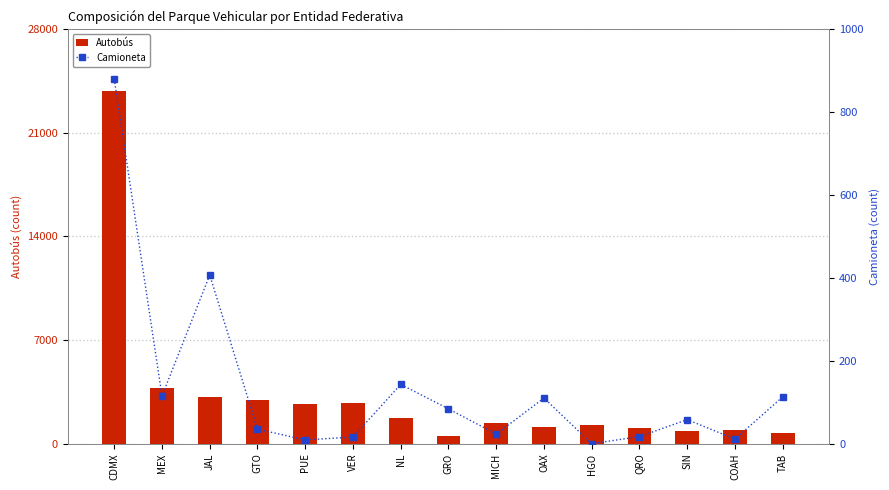

What position from the left is MEX?

2